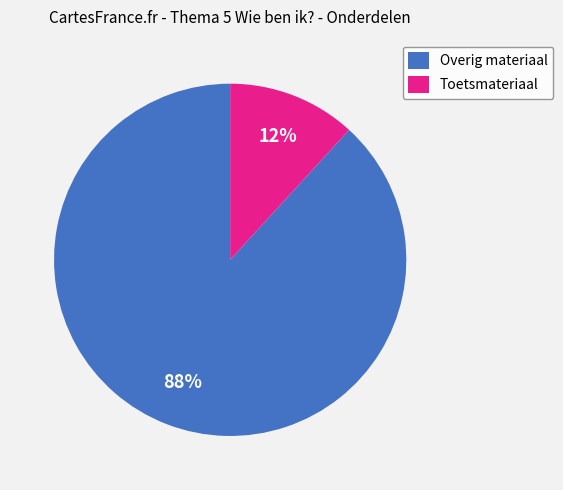

Rank the categories by value from highest to lowest.

Overig materiaal, Toetsmateriaal